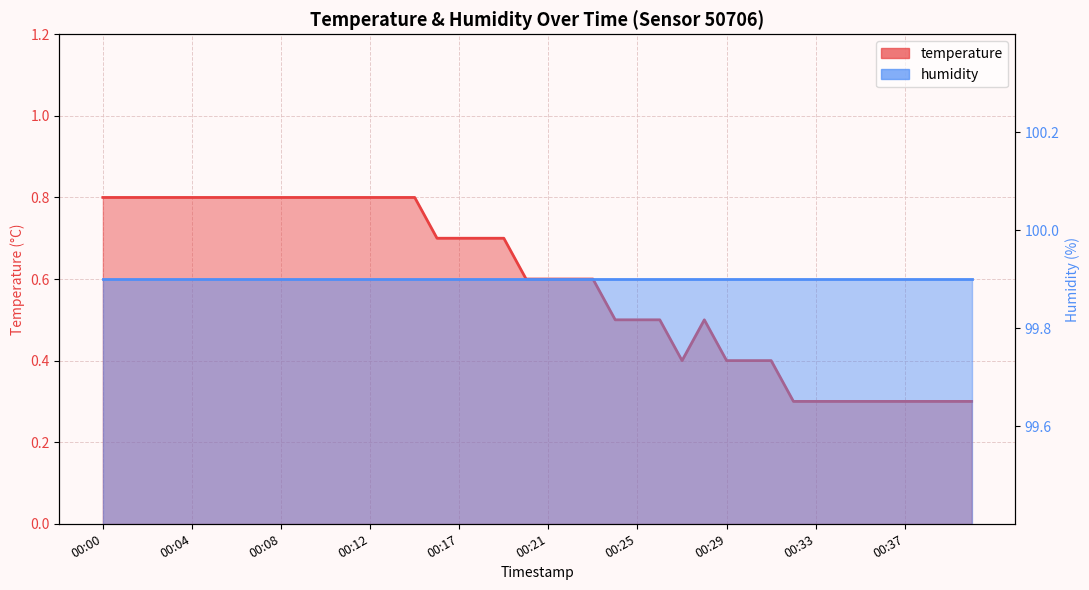

Count the values in the range 0 to 1.

40